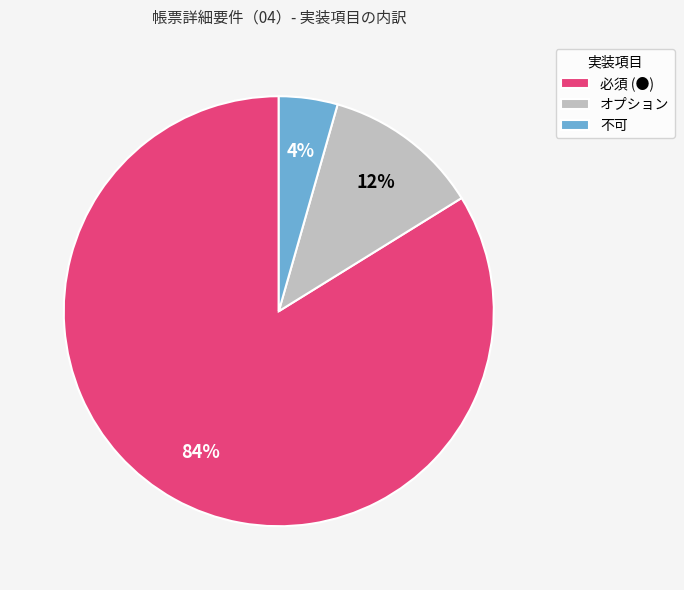

Count the number of slices in the pie.

3